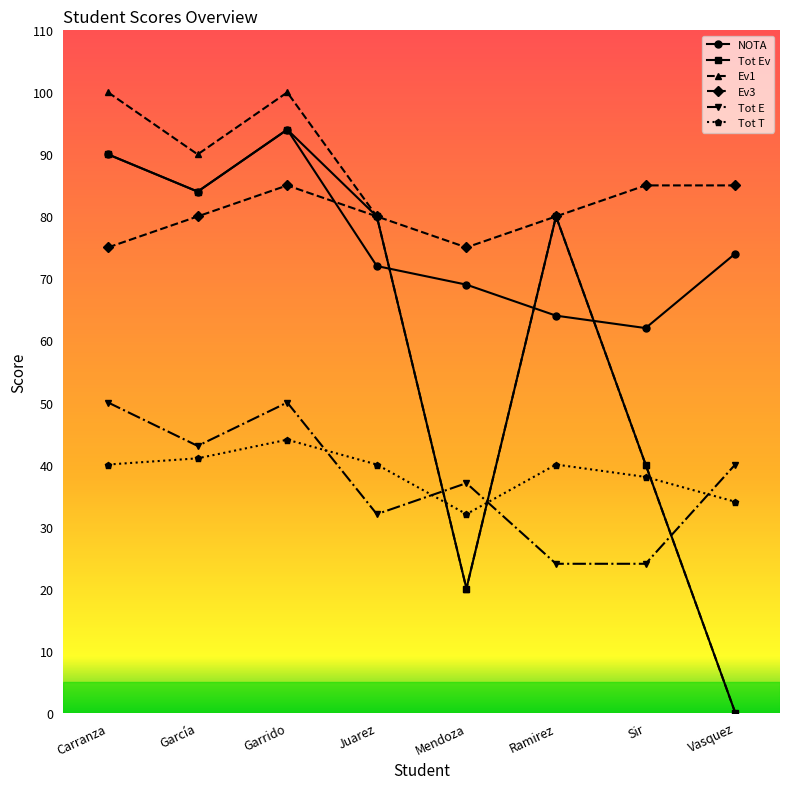

What is the maximum value shown in the chart?

100